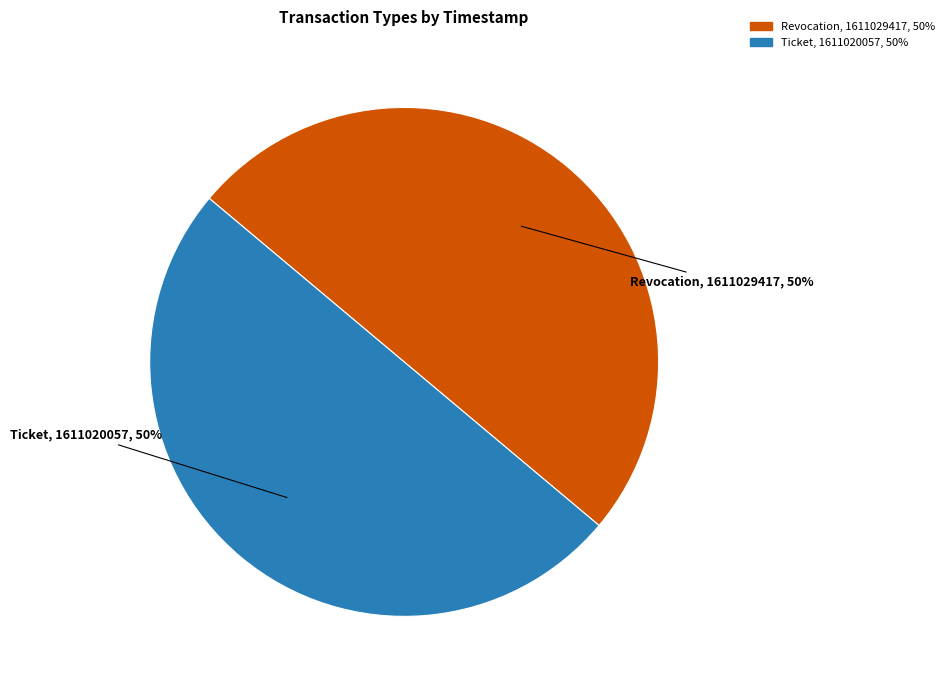

To the nearest percent, what percentage of the pie is Ticket?

50%